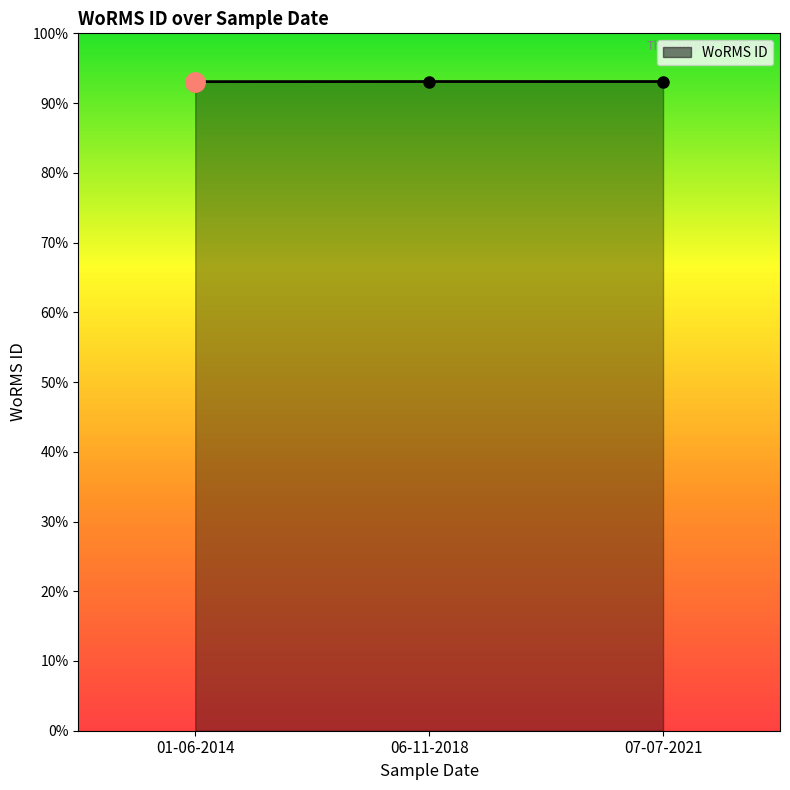

Between 07-07-2021 and 06-11-2018, which is larger?

07-07-2021